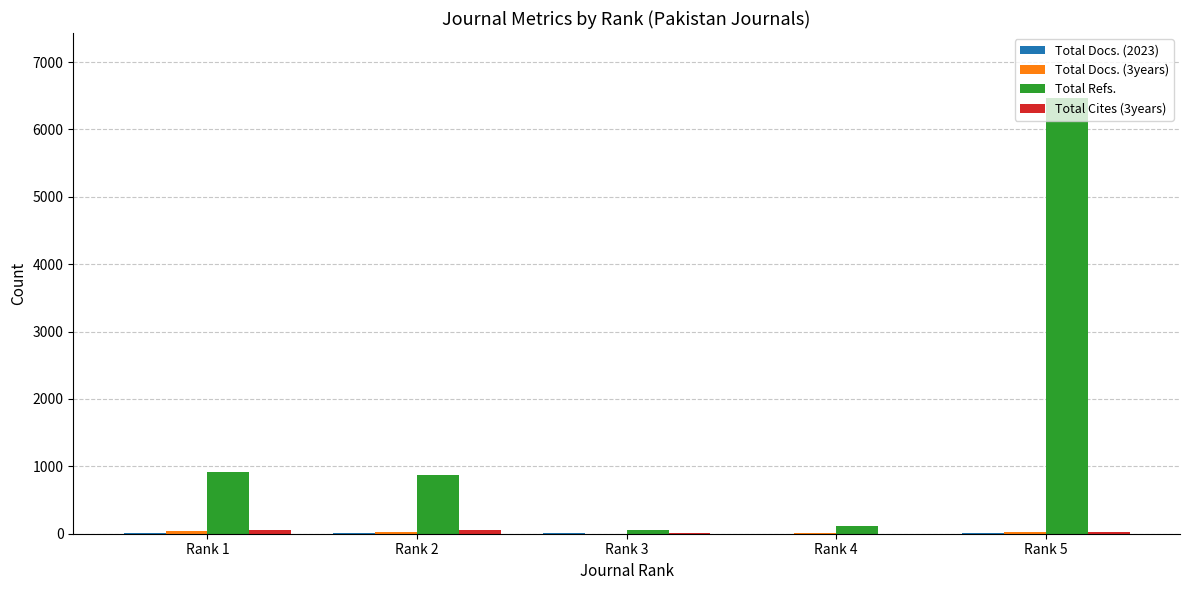

Does the chart contain stacked bars?

No